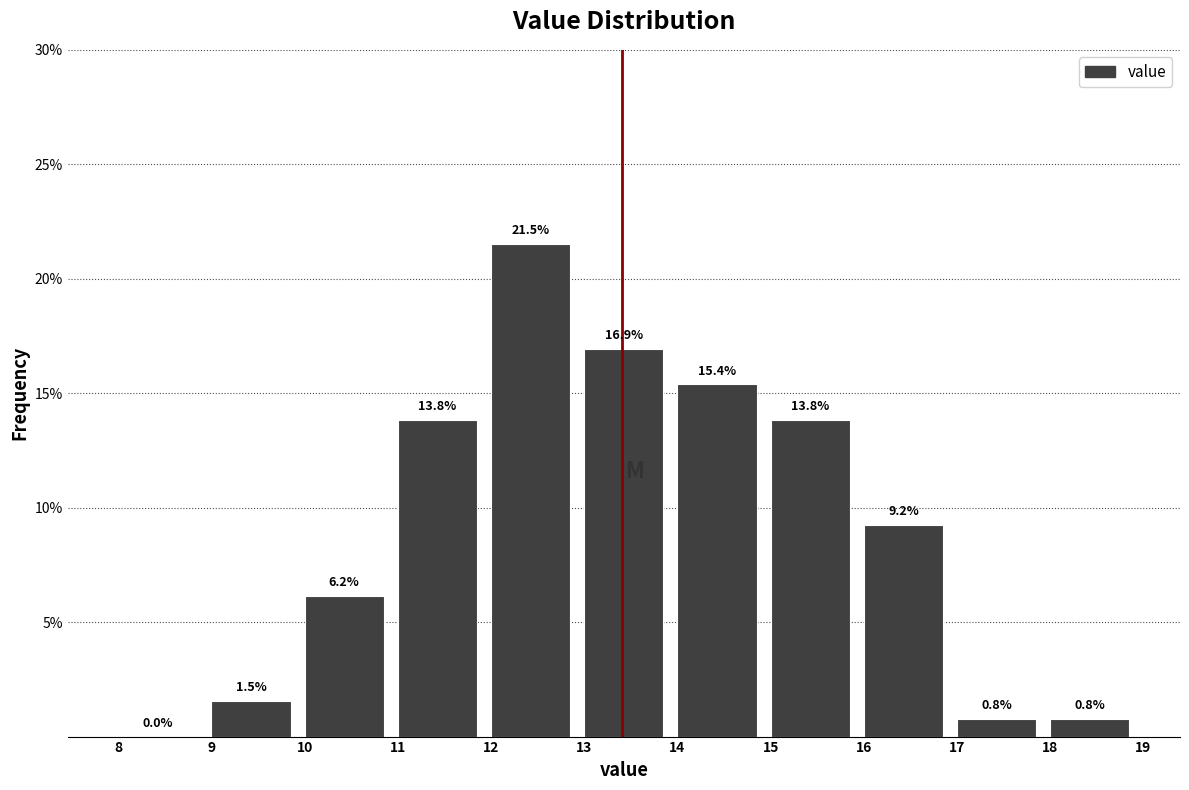

Over which range of the x-axis is the bar tallest?

12 to 13